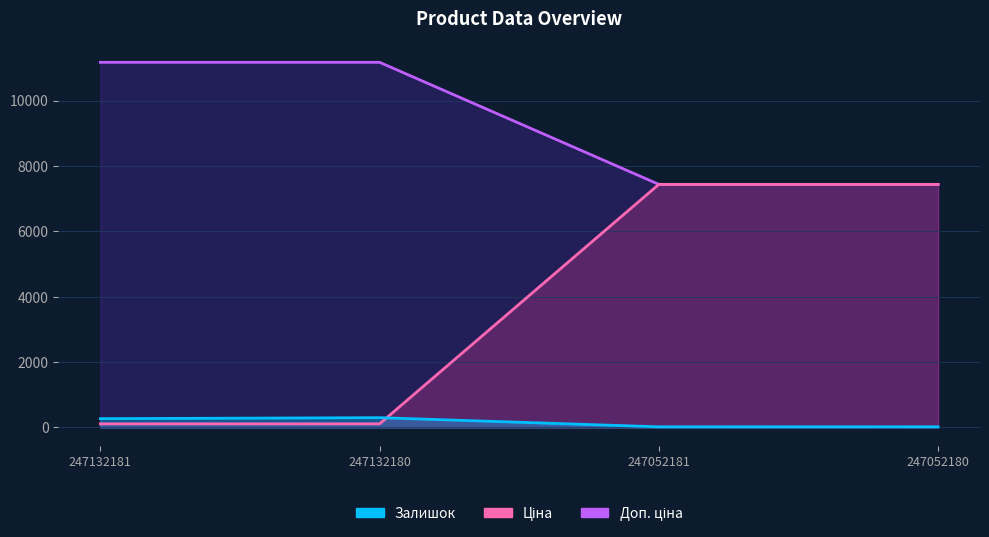

Reading left to right, what are all the values shown in this chart?

Залишок: 270.0	300.0	20.0	21.0
Ціна: 11169.0	11169.0	7436.2	7436.2
Доп. ціна: 111.7	111.7	7436.2	7436.2